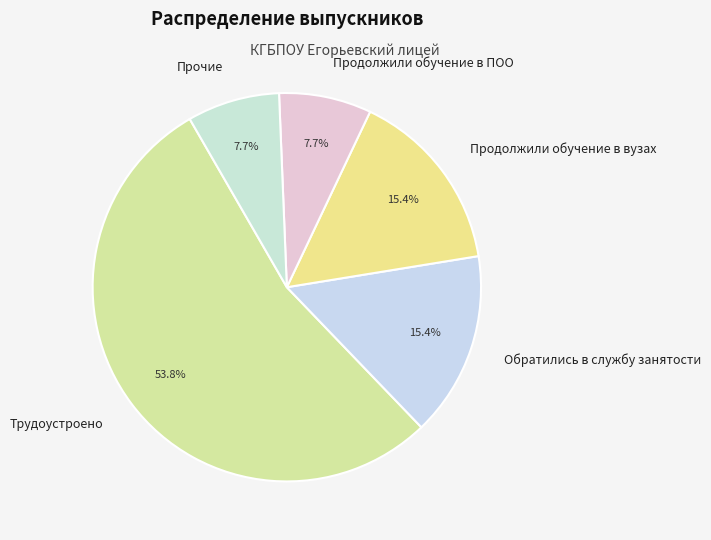

To the nearest percent, what is the average slice percentage?

20%